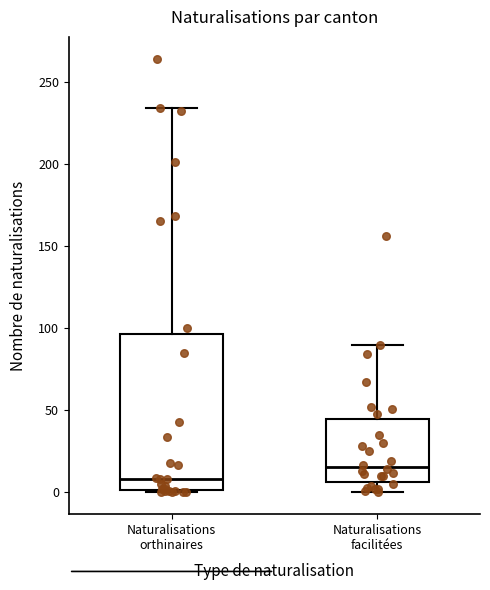

Which box is the tallest, from its lower edge to its upper edge?

Naturalisations orthinaires